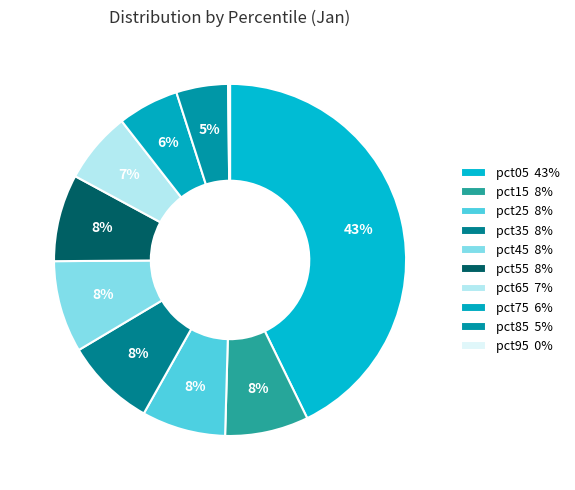

To the nearest percent, what percentage of the pie is pct55?

8%